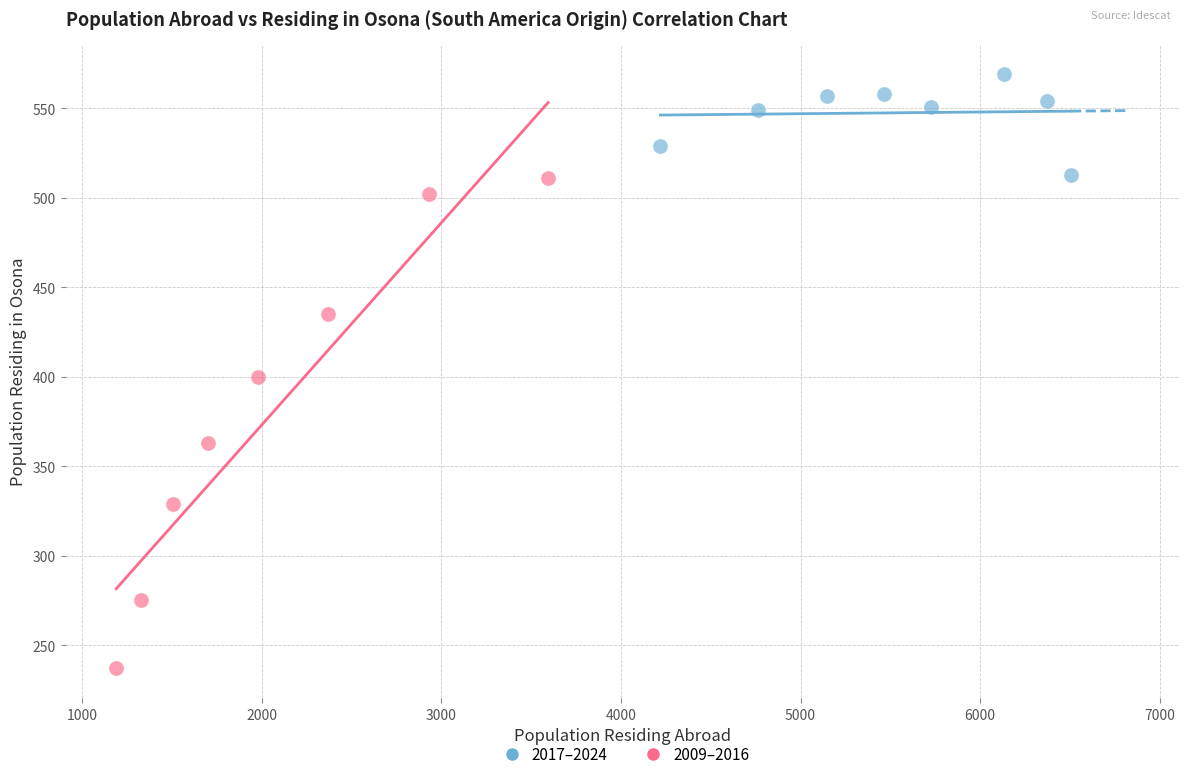

Which series has the largest Y range (max minus min)?

2009–2016